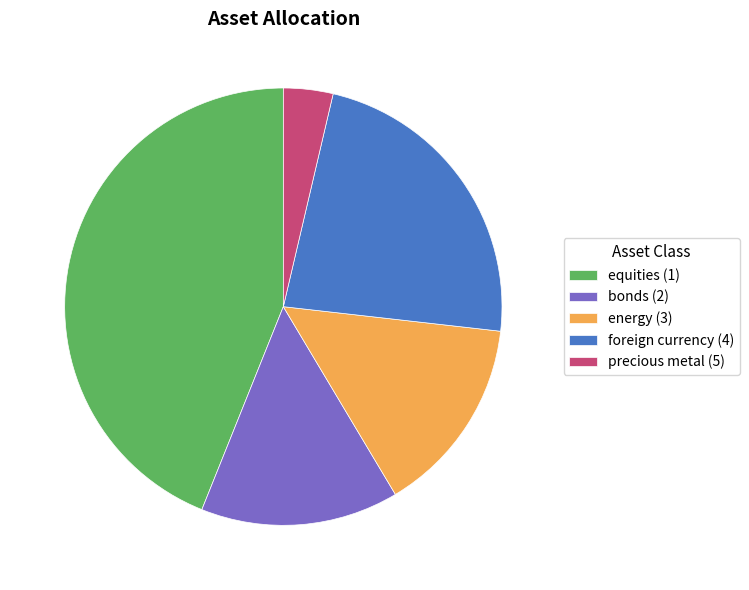

Between equities (1) and precious metal (5), which is larger?

equities (1)